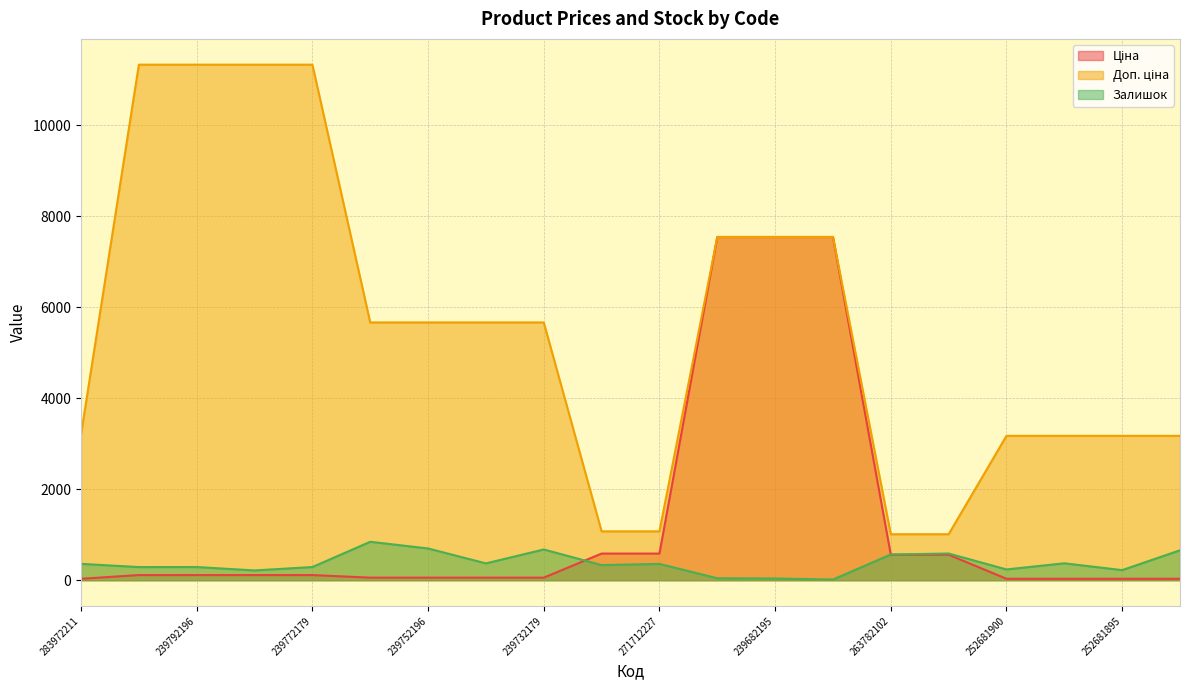

List the series in order of their peak value, highest first.

Доп. ціна, Ціна, Залишок